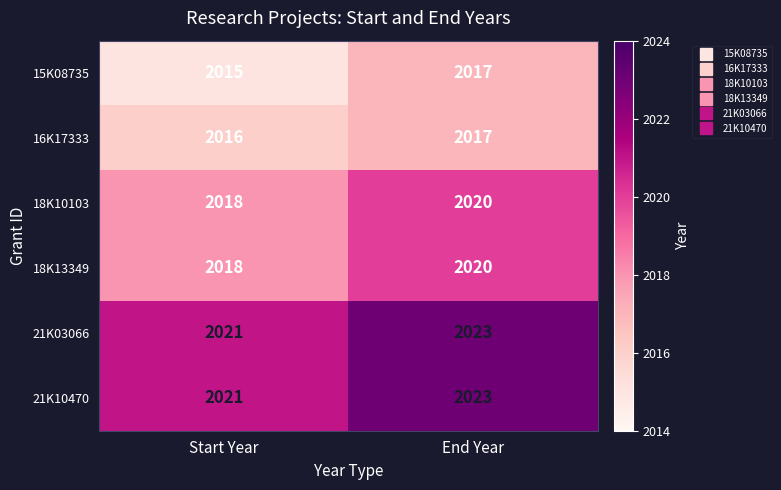

What is the spread (max minus min) of values at Start Year?

6